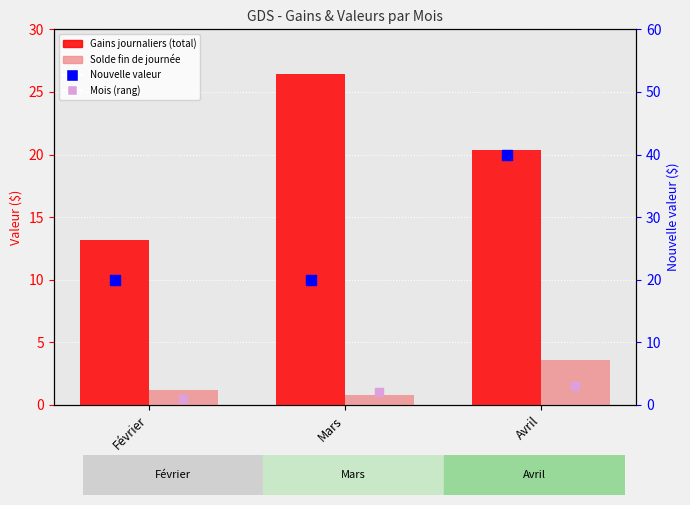

Which series has the largest Y range (max minus min)?

Nouvelle valeur